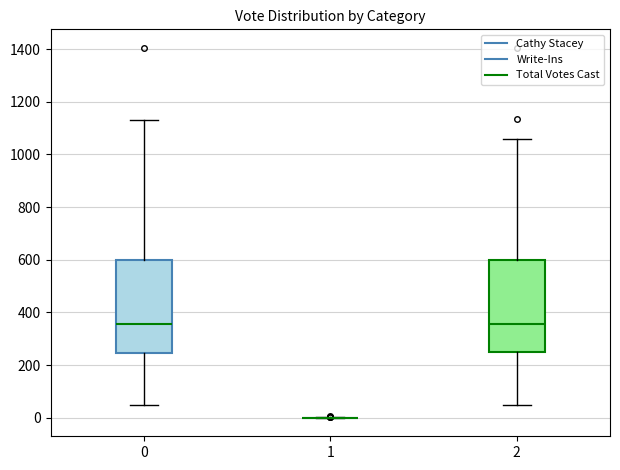

Reading left to right, transcribe this box plot: for each box, give where its median line is, the range the box spans, and where its two whiskers end, as read against the y-axis. The values are not printed on the chart, so give them approximately, as read against the axis.

0: median 360, box 240 to 600, whiskers 40 to 1140
1: box collapsed to a line at 0, whiskers 0 to 0
2: median 360, box 240 to 600, whiskers 40 to 1060